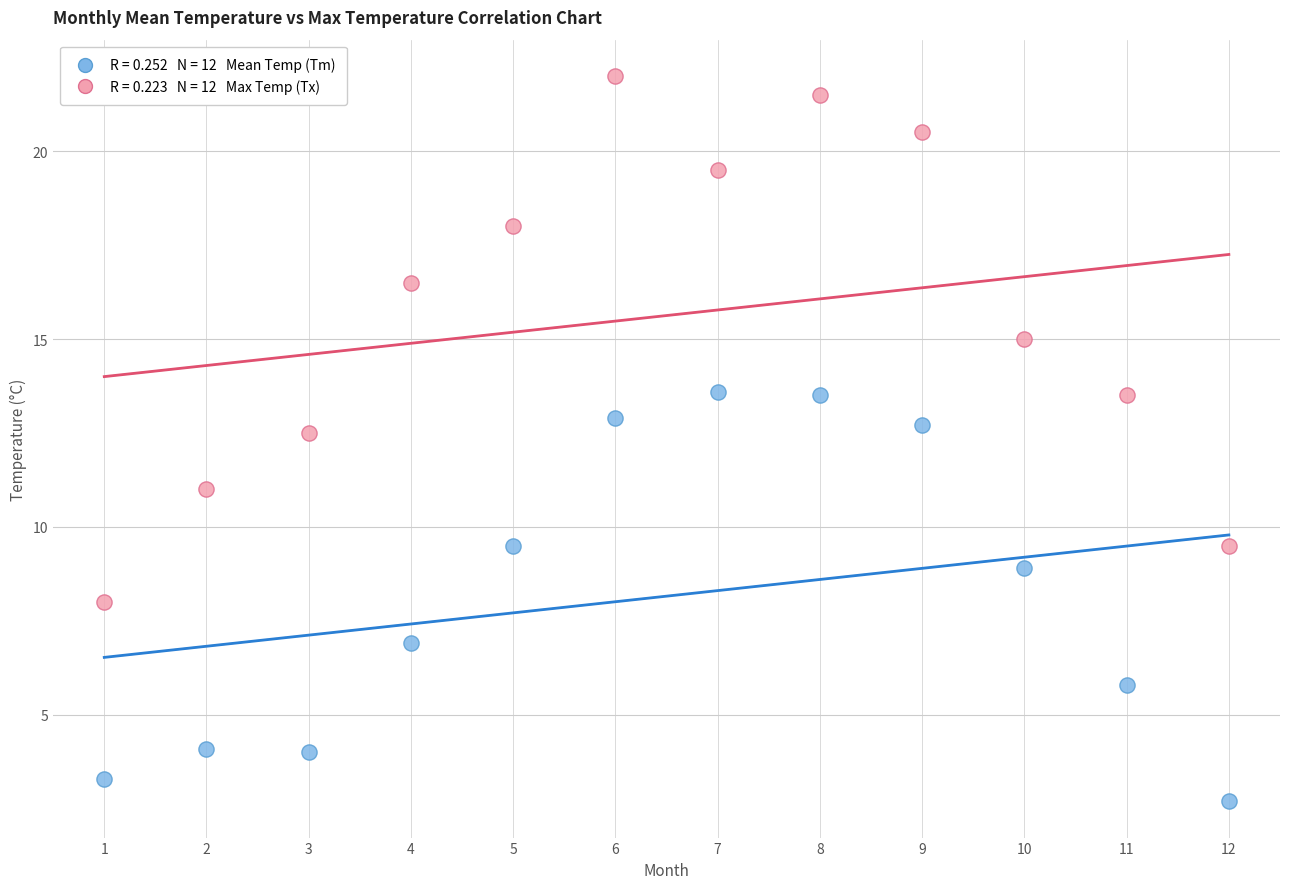

Across all data points, what is the range of X values (max minus min)?

11.0